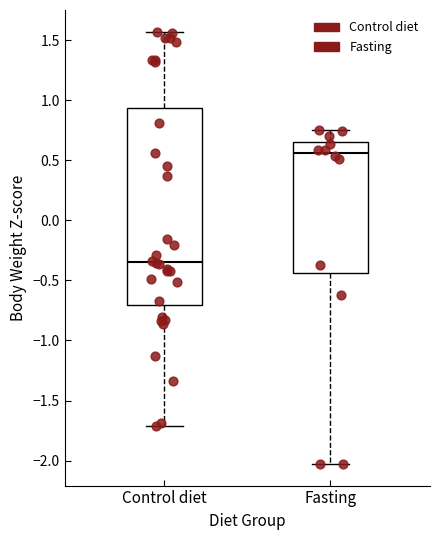

Where is the lower edge of the box for Control diet on the y-axis? The values are not printed on the chart, so give them approximately, as read against the axis.

-0.70